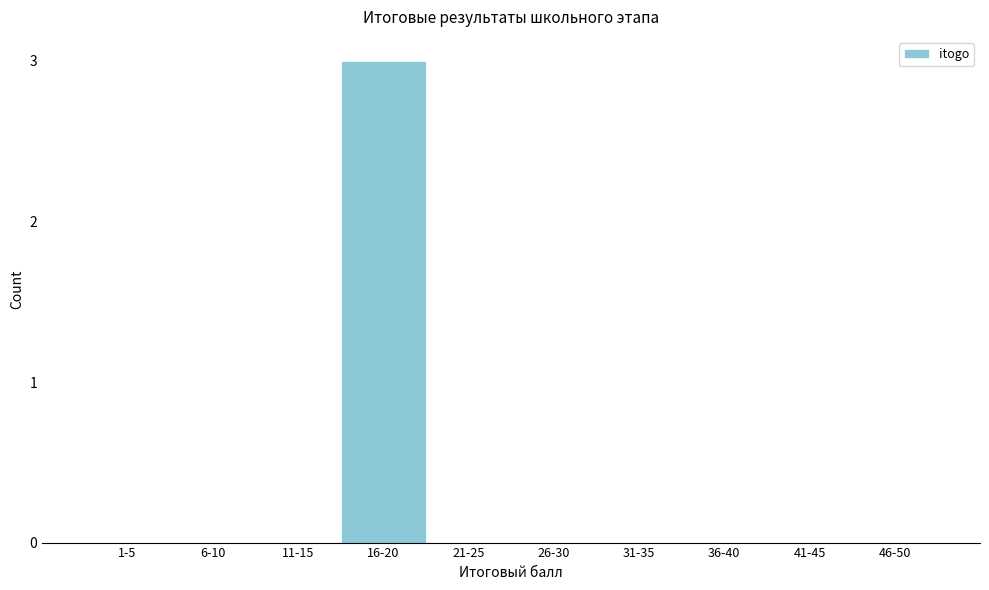

Reading right to left, transcribe all the data shown in this chart.

46-50=0	41-45=0	36-40=0	31-35=0	26-30=0	21-25=0	16-20=3	11-15=0	6-10=0	1-5=0